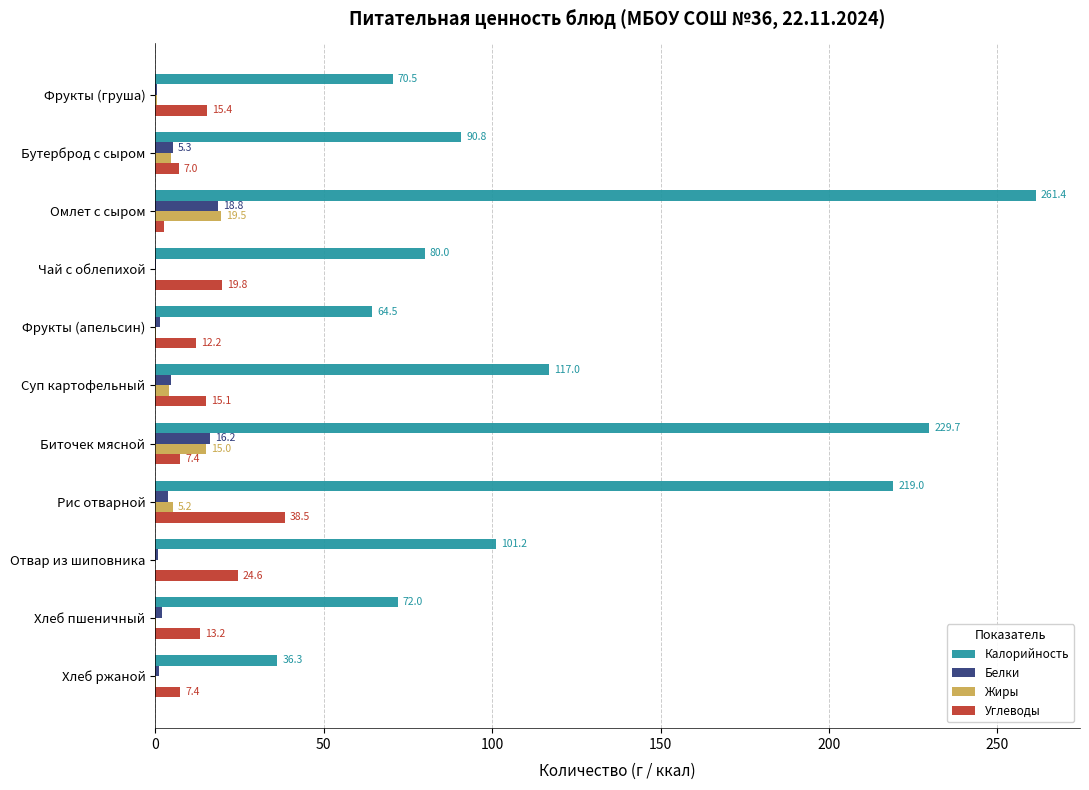

What is the total value across all series at Хлеб пшеничный?

87.5